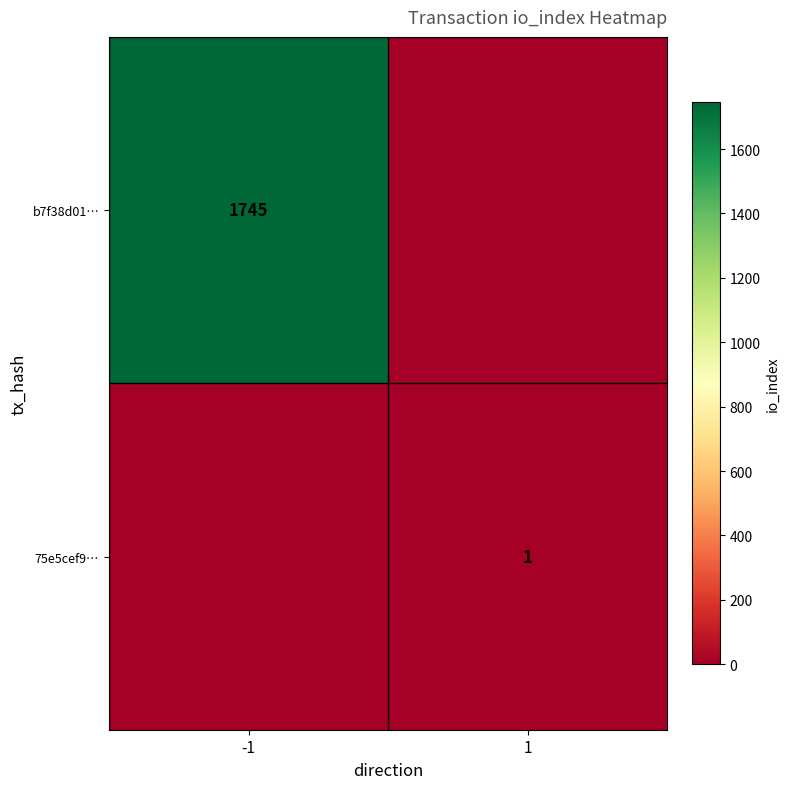

Is it true that 75e5cef9… equals 2 at 1?

False